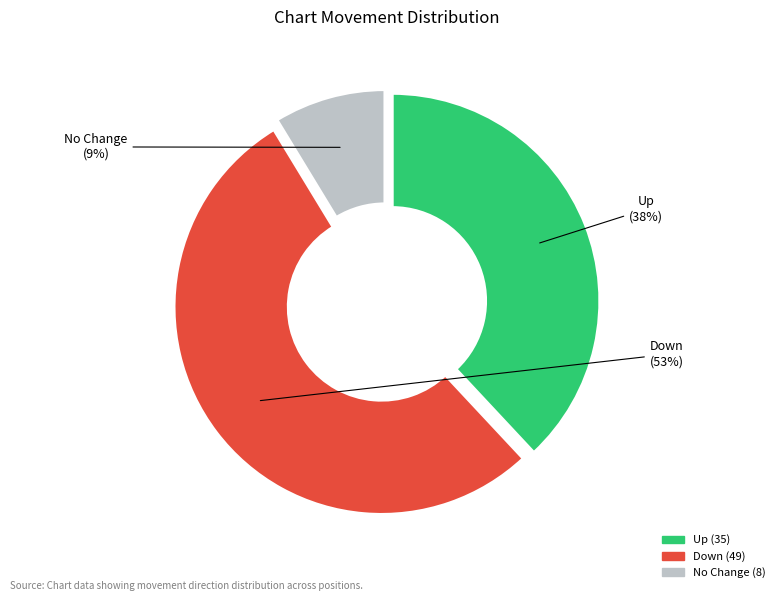

To the nearest percent, what is the average slice percentage?

33%